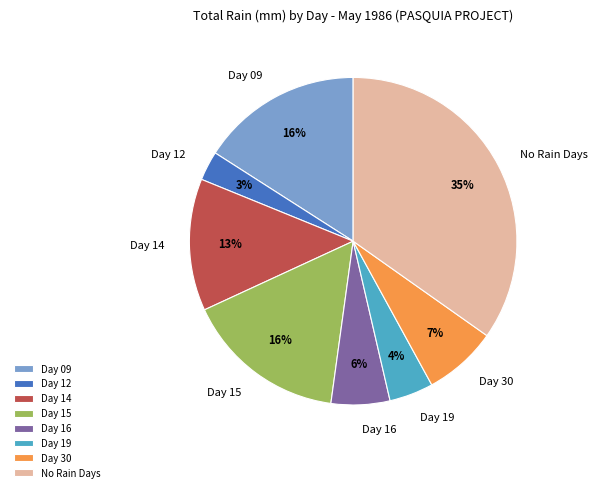

Is it true that Day 09 is 23% of the pie?

False